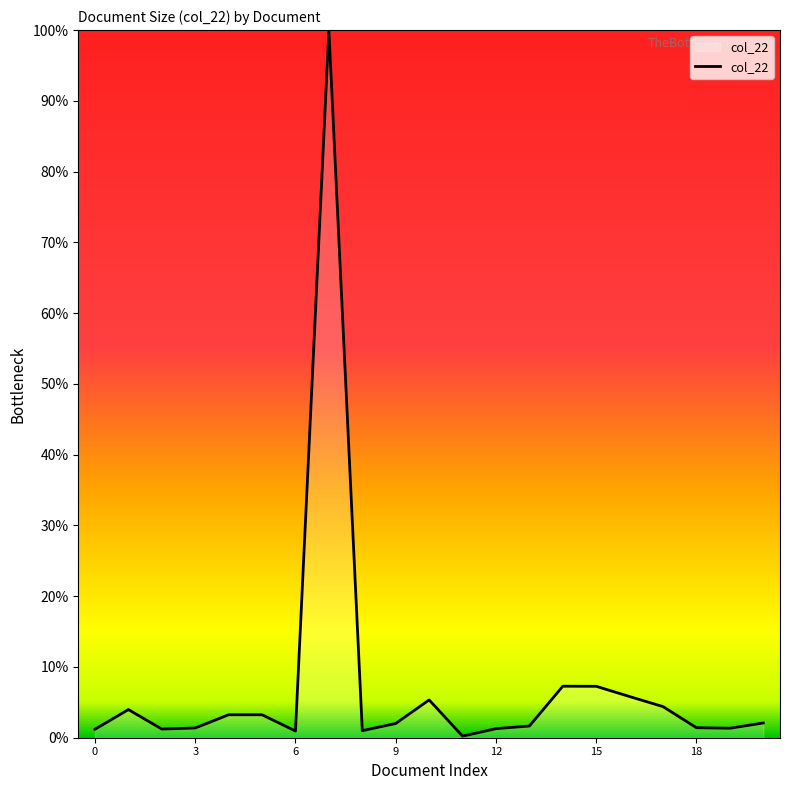

What is the minimum value shown in the chart?

0.2